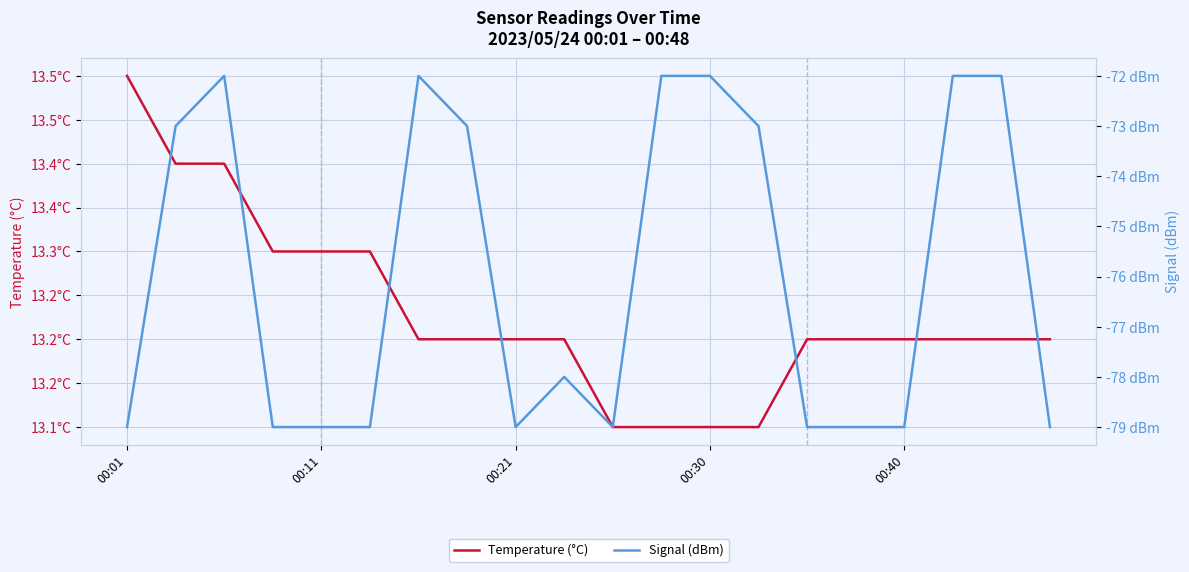

What is the spread (max minus min) of values at 00:11?

92.3